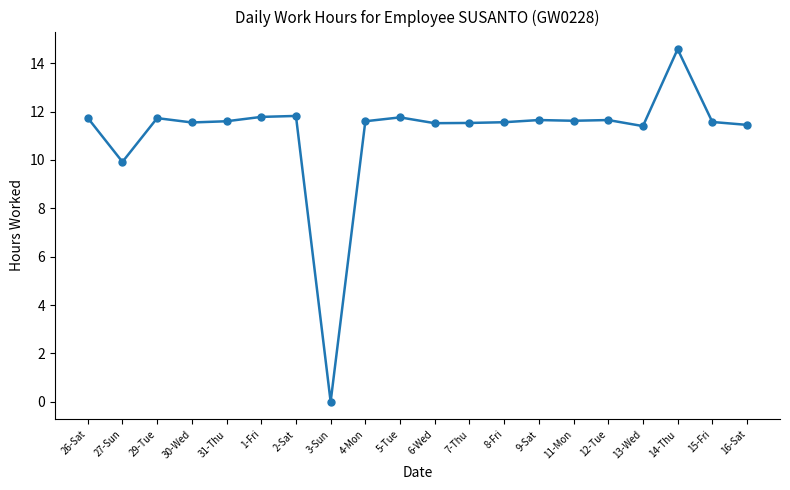

Where is the first local minimum?

27-Sun